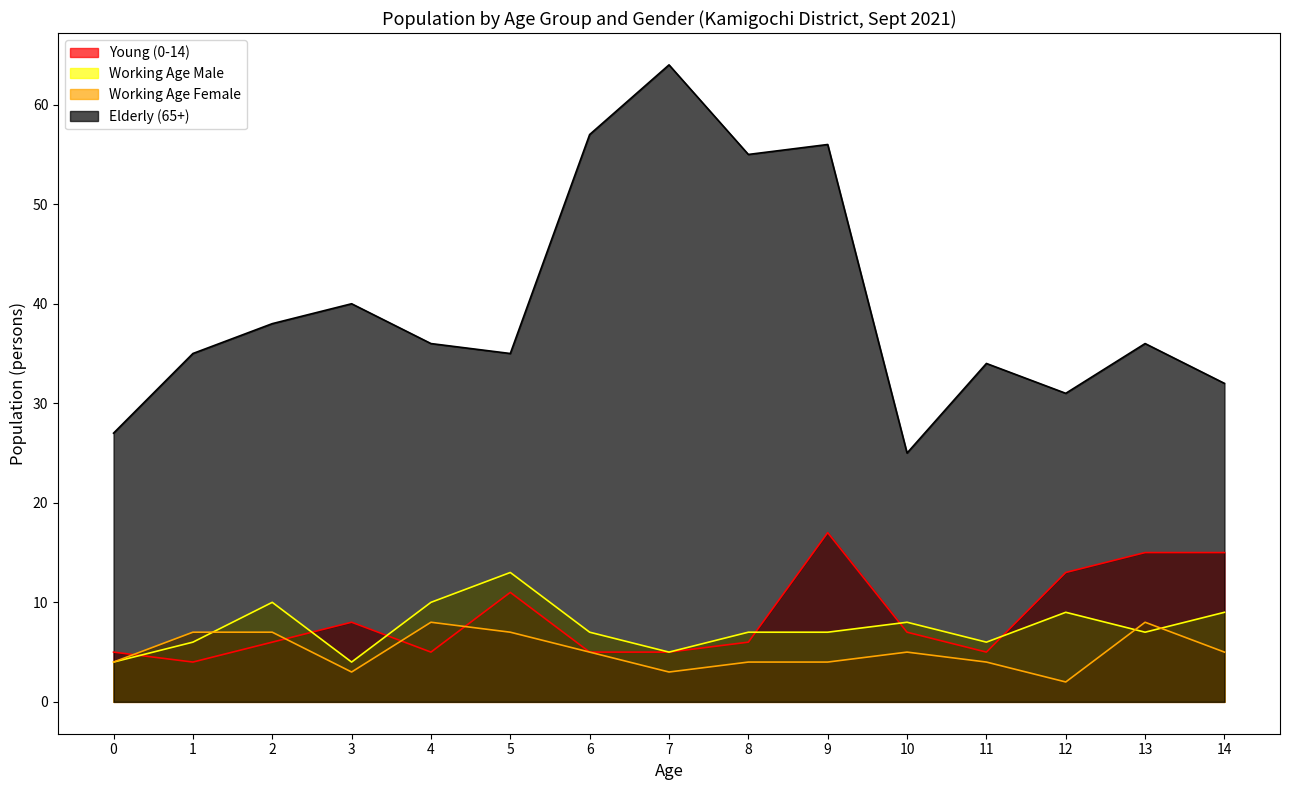

List the labels in order of Working Age Female value, largest first.

4, 13, 1, 2, 5, 6, 10, 14, 0, 8, 9, 11, 3, 7, 12